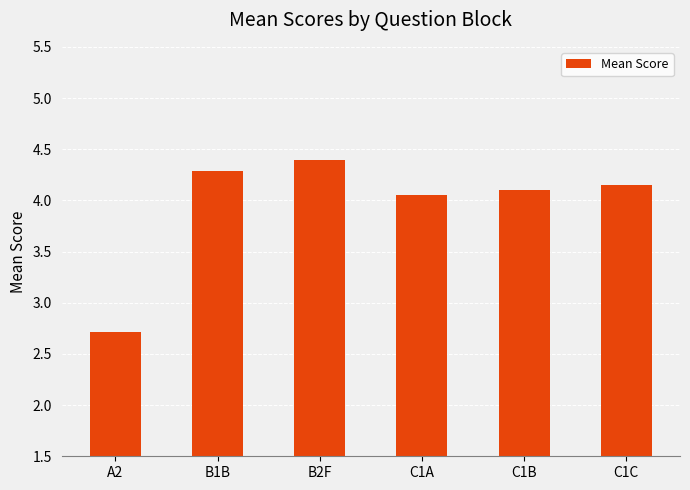

Where does the data first go above 4?

B1B